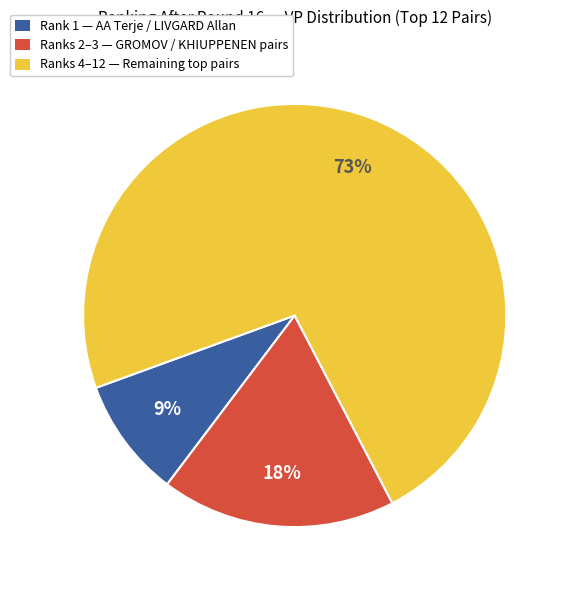

Count the number of slices in the pie.

3